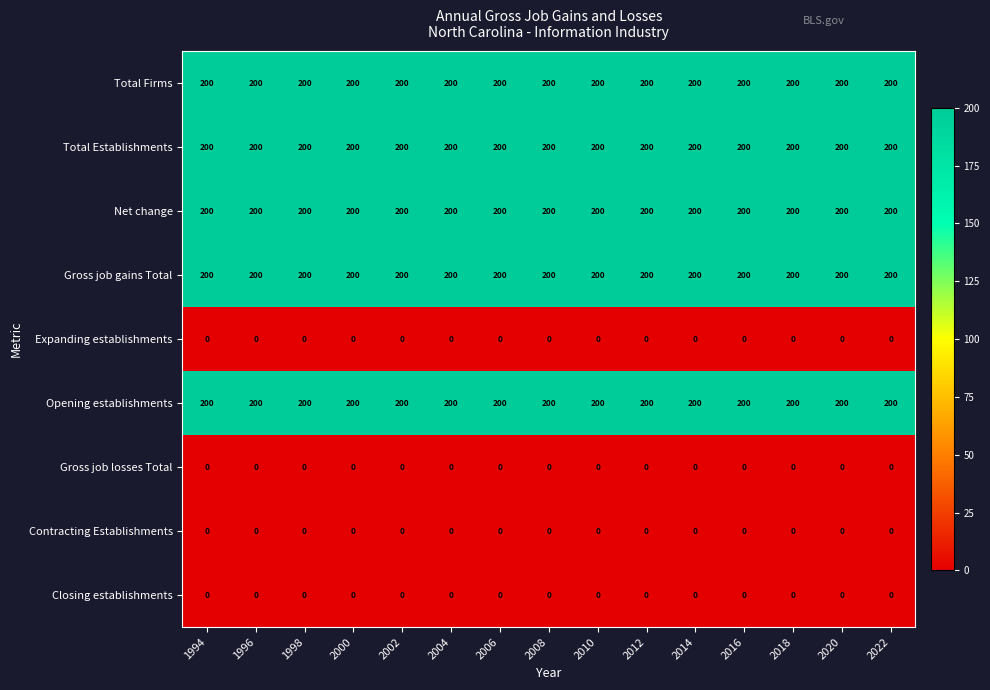

What is the greatest value displayed?

200